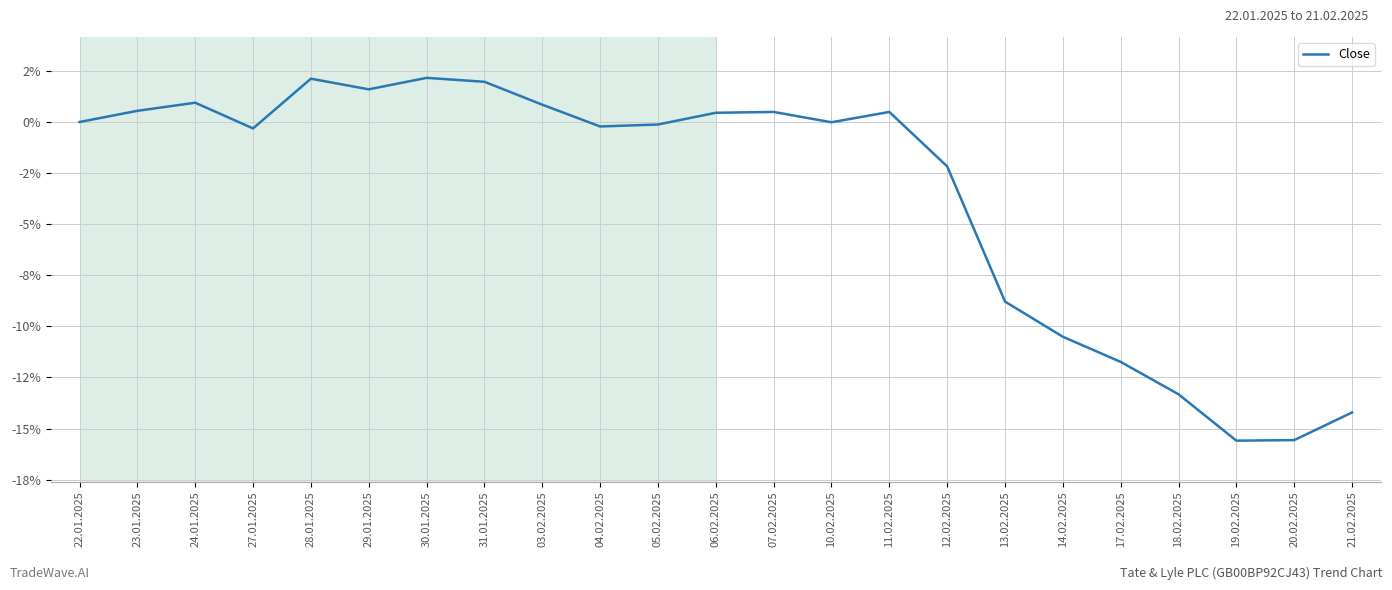

How many interior local valleys (lower than both neighbors) does the data have?

5